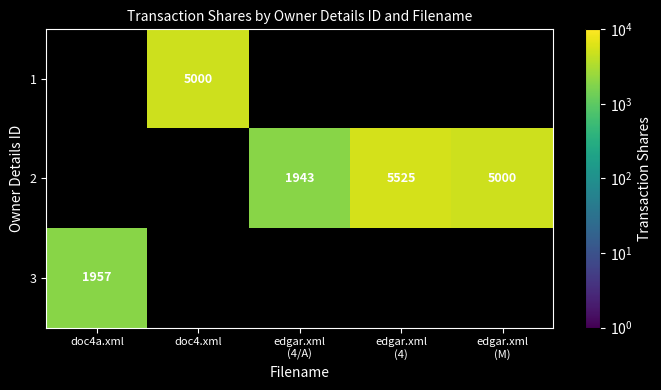

The 3 series shows 1957 at doc4a.xml. True or false?

True